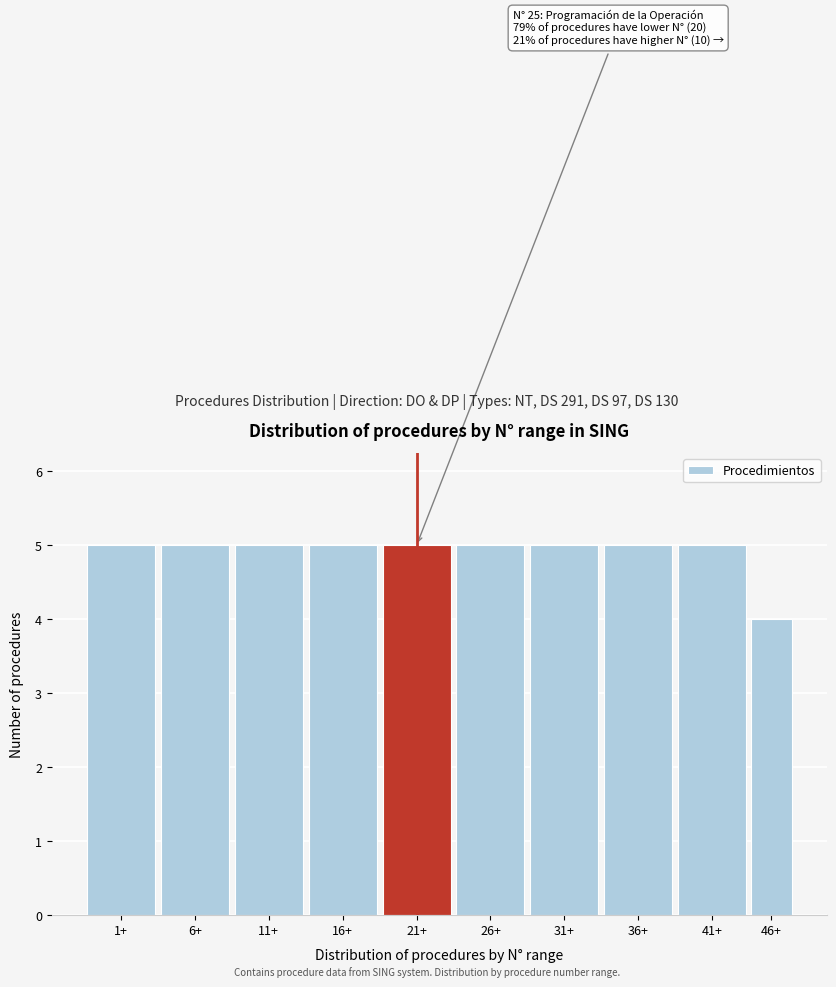

Reading left to right, list all the values displayed in this chart.

1+=5	6+=5	11+=5	16+=5	21+=5	26+=5	31+=5	36+=5	41+=5	46+=4